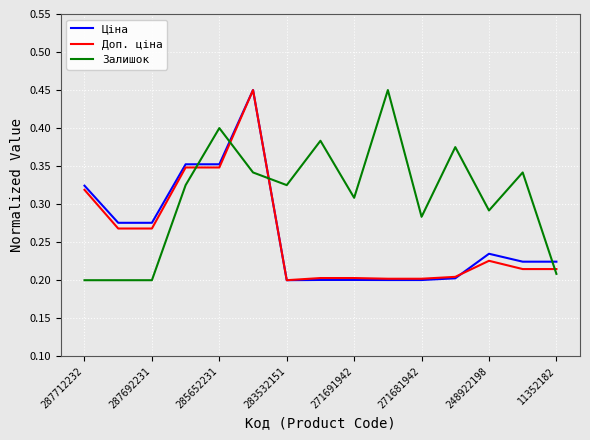

True or false: Доп. ціна and Залишок cross at least once.

True